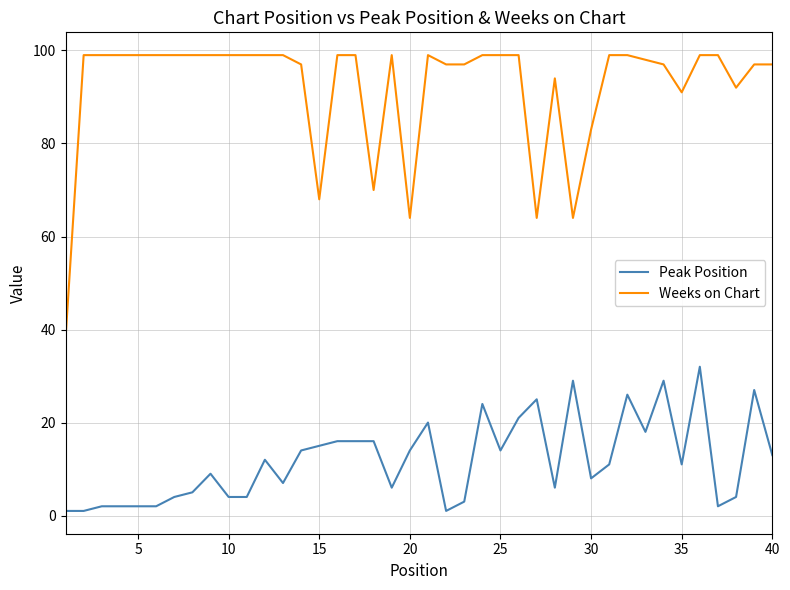

What is the lowest value of the Weeks on Chart series?

38